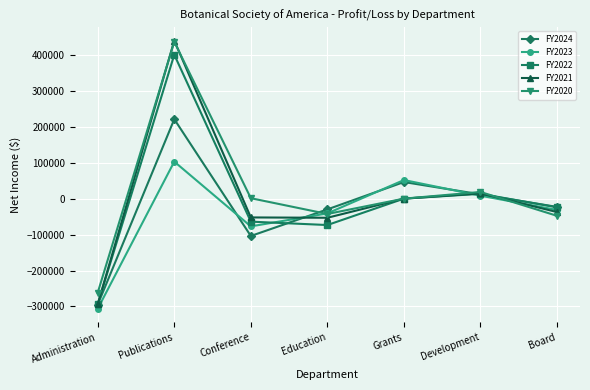

Which series has the largest total across all categories?

FY2020